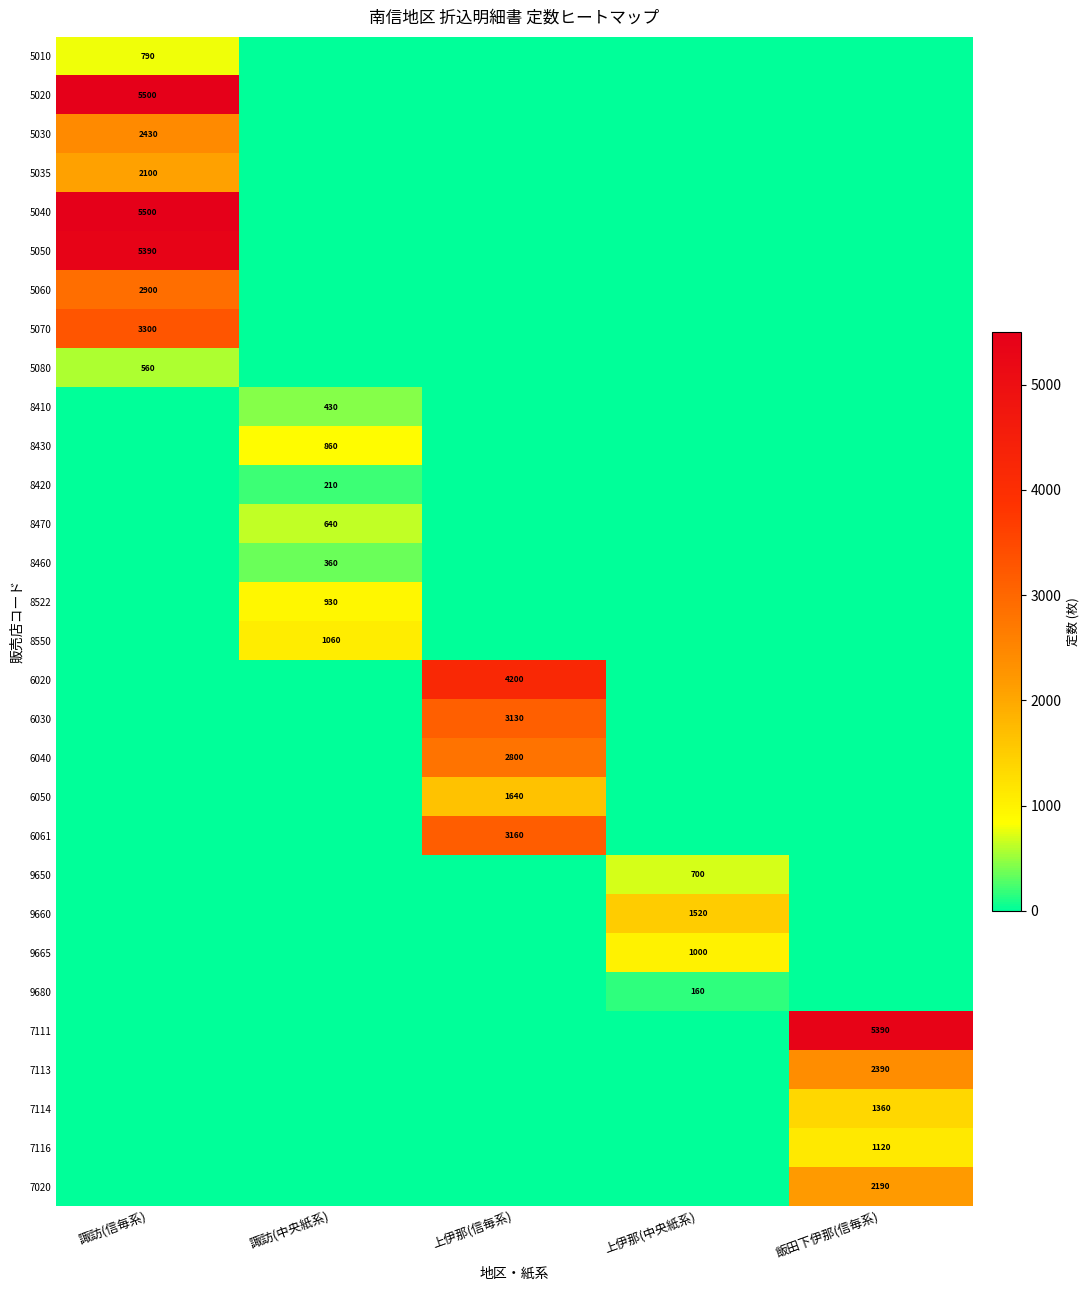

True or false: 5035 has a value of 2100 at 諏訪(信毎系).

True